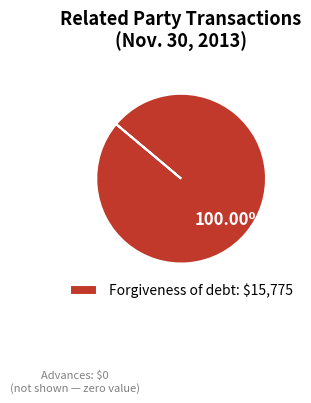

Rank the categories by value from lowest to highest.

Forgiveness of debt: $15,775